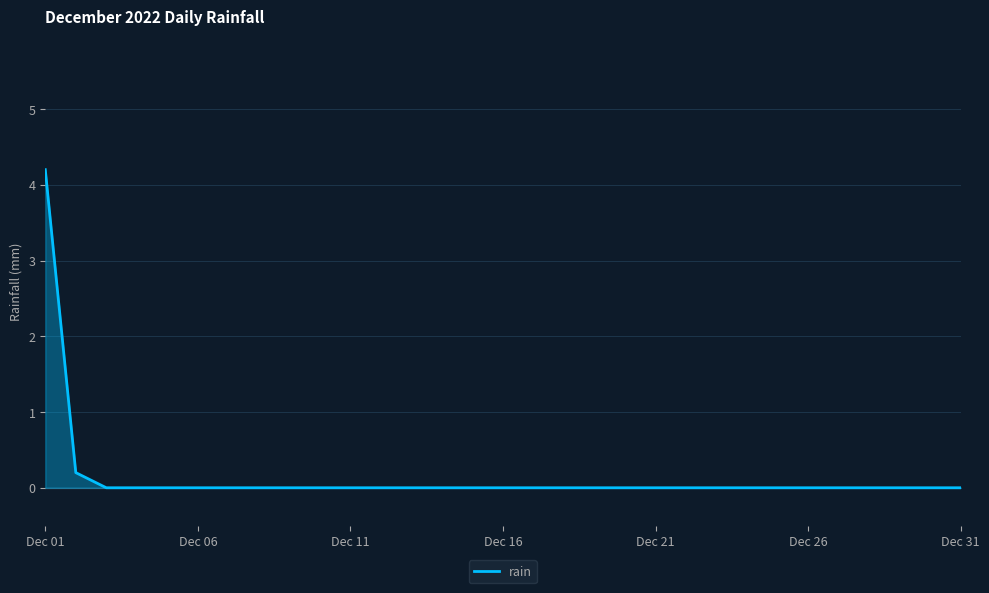

How many lines are shown in the chart?

1